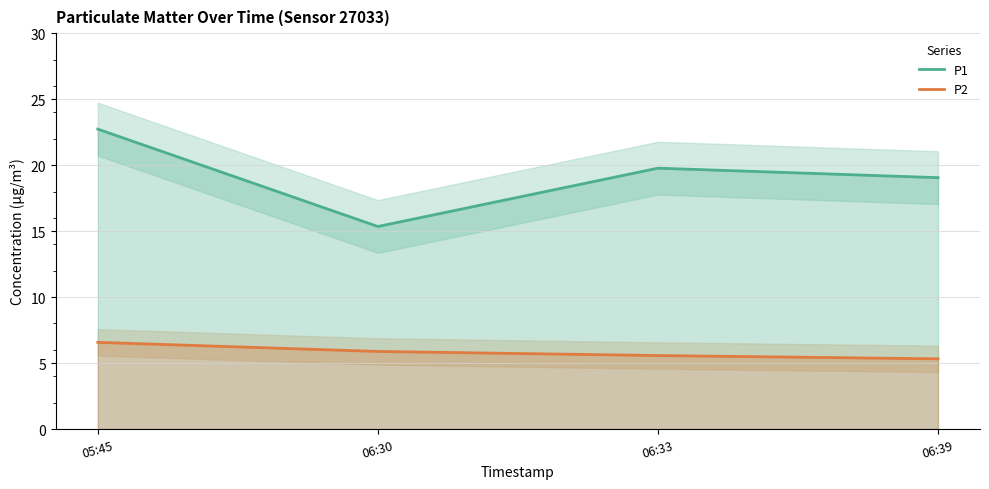

What is the difference between the P2 values at 06:33 and 05:45?

1.0